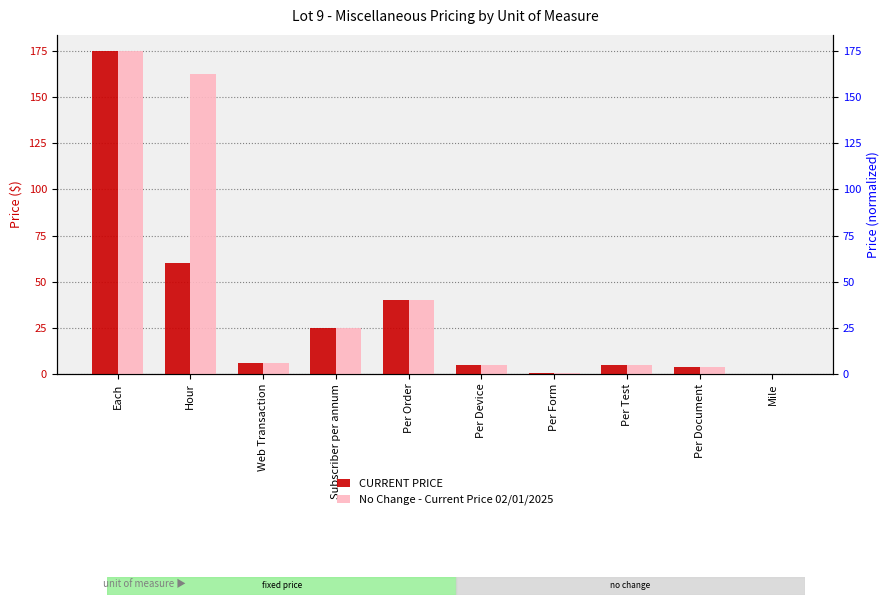

At how many categories does at least one series exceed 129?

2